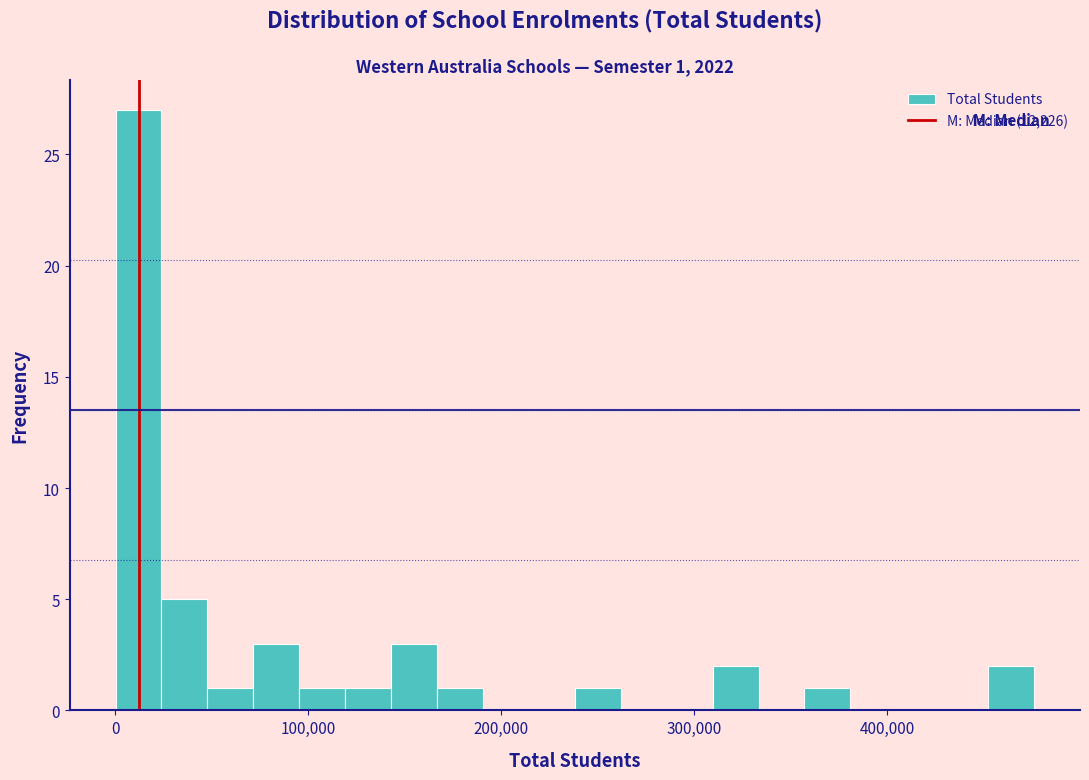

Around what value on the x-axis is the tallest bar? Give the approximate position of its centre, as read against the axis.

10000